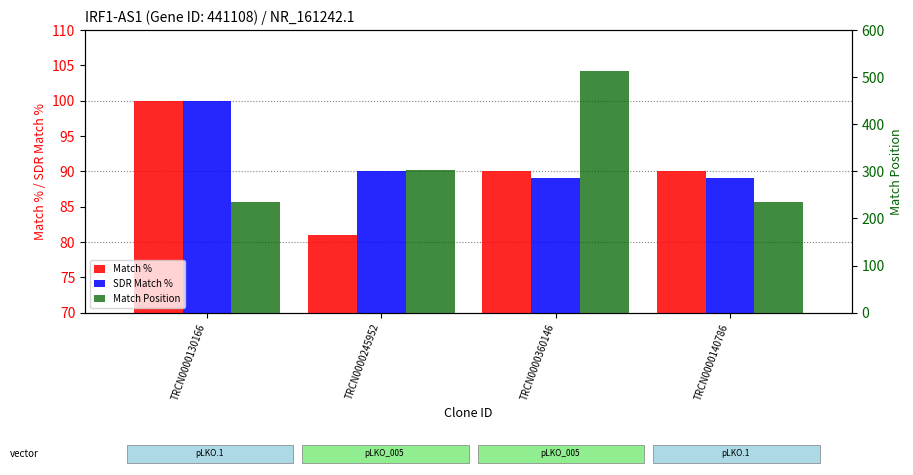

What is the difference between the maximum and minimum values in the SDR Match % series?

11